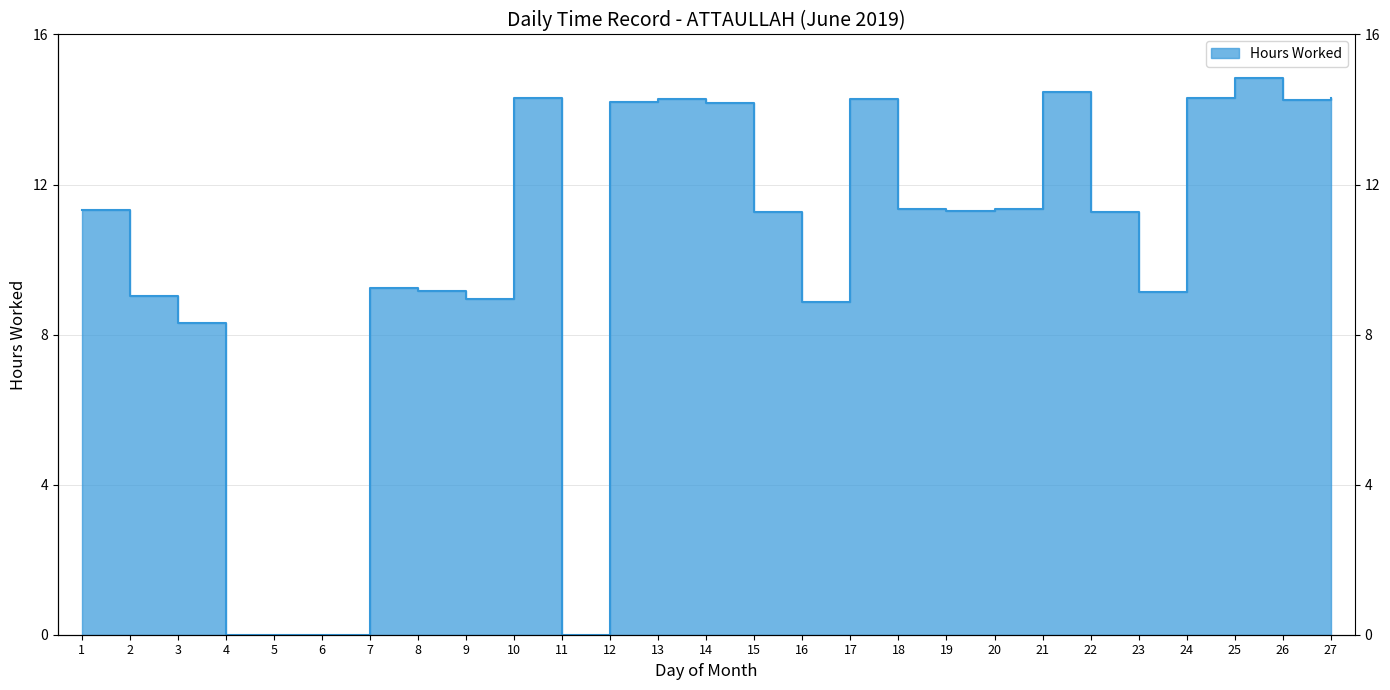

The chart shows a value of 13.3 at 7. True or false?

False